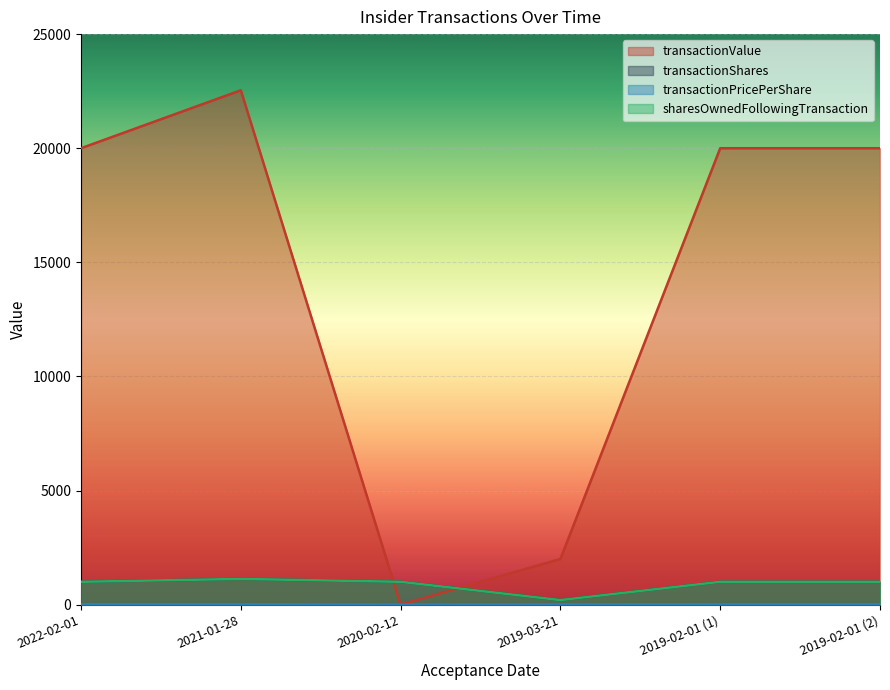

At which category does transactionShares reach its first local peak?

2021-01-28